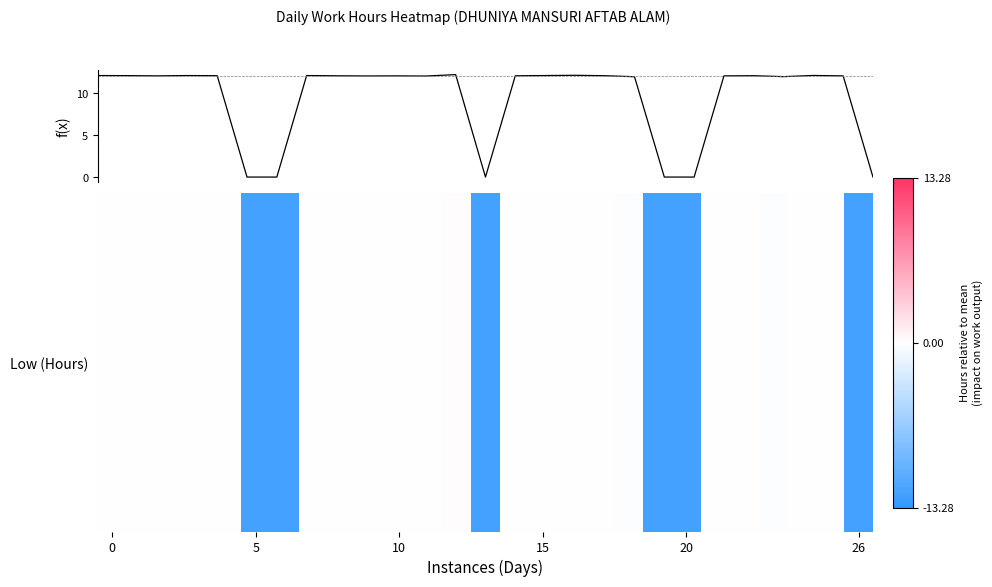

What is the difference between the maximum and minimum values?

12.2